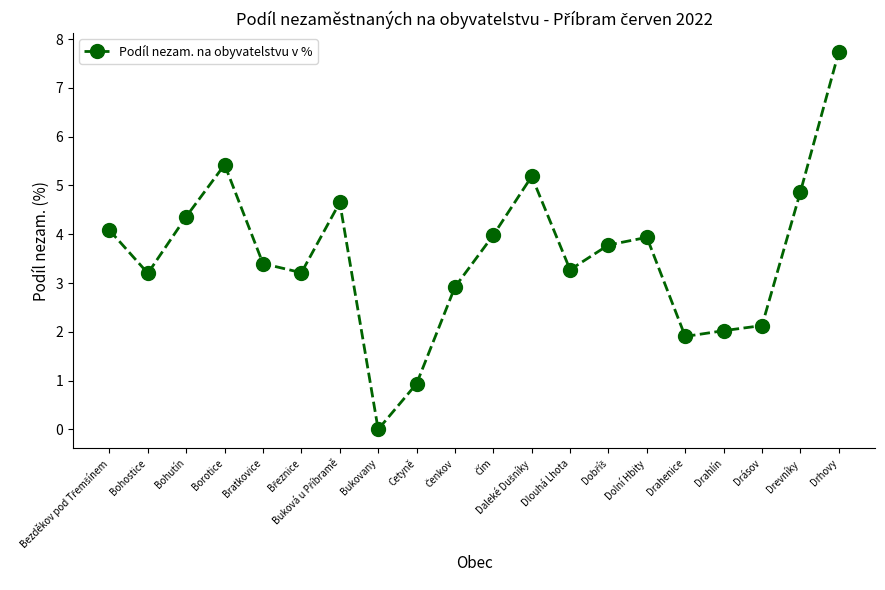

What is the value of the 7th point from the left?

4.7